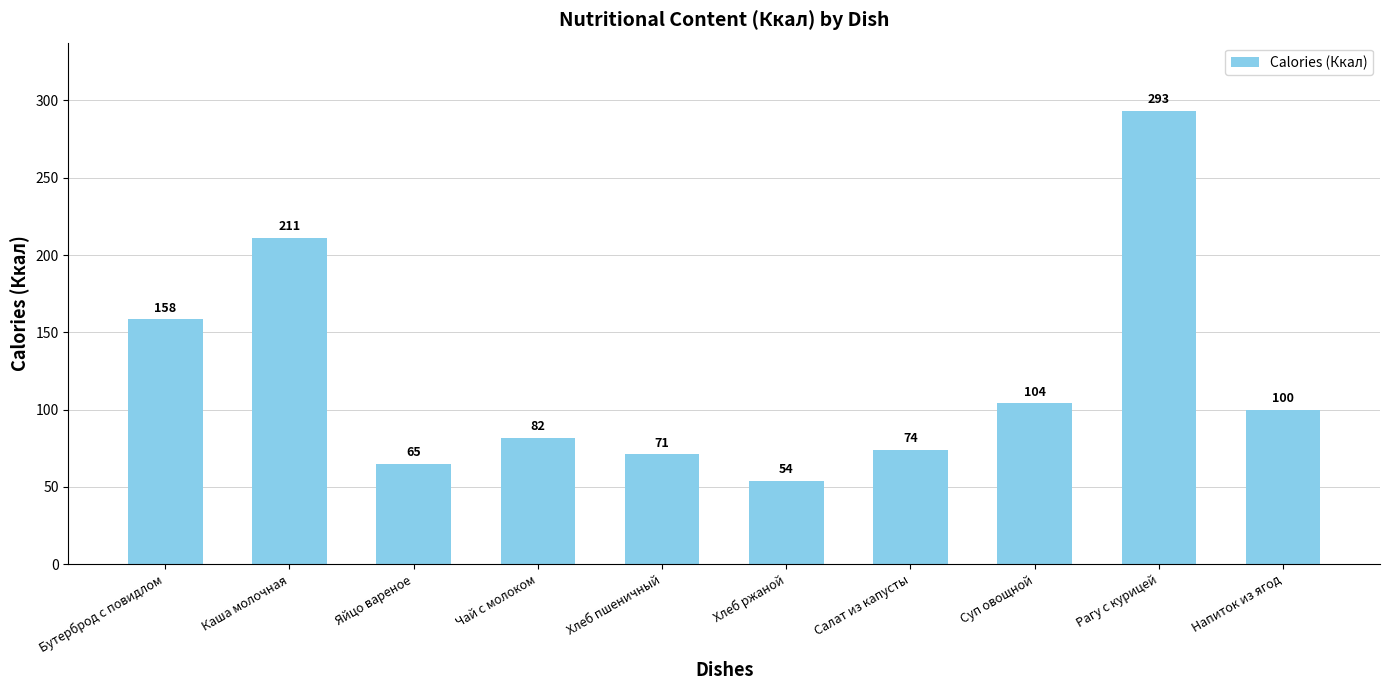

Where does the data first go above 100?

Бутерброд с повидлом